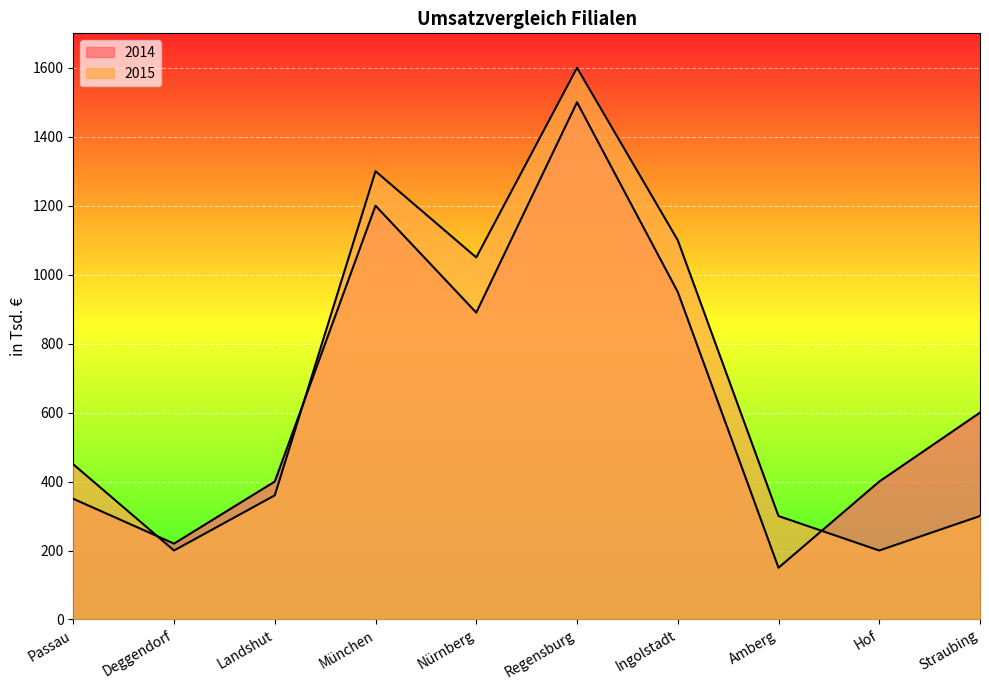

List the labels in order of 2014 value, largest first.

Regensburg, München, Ingolstadt, Nürnberg, Straubing, Landshut, Hof, Passau, Deggendorf, Amberg